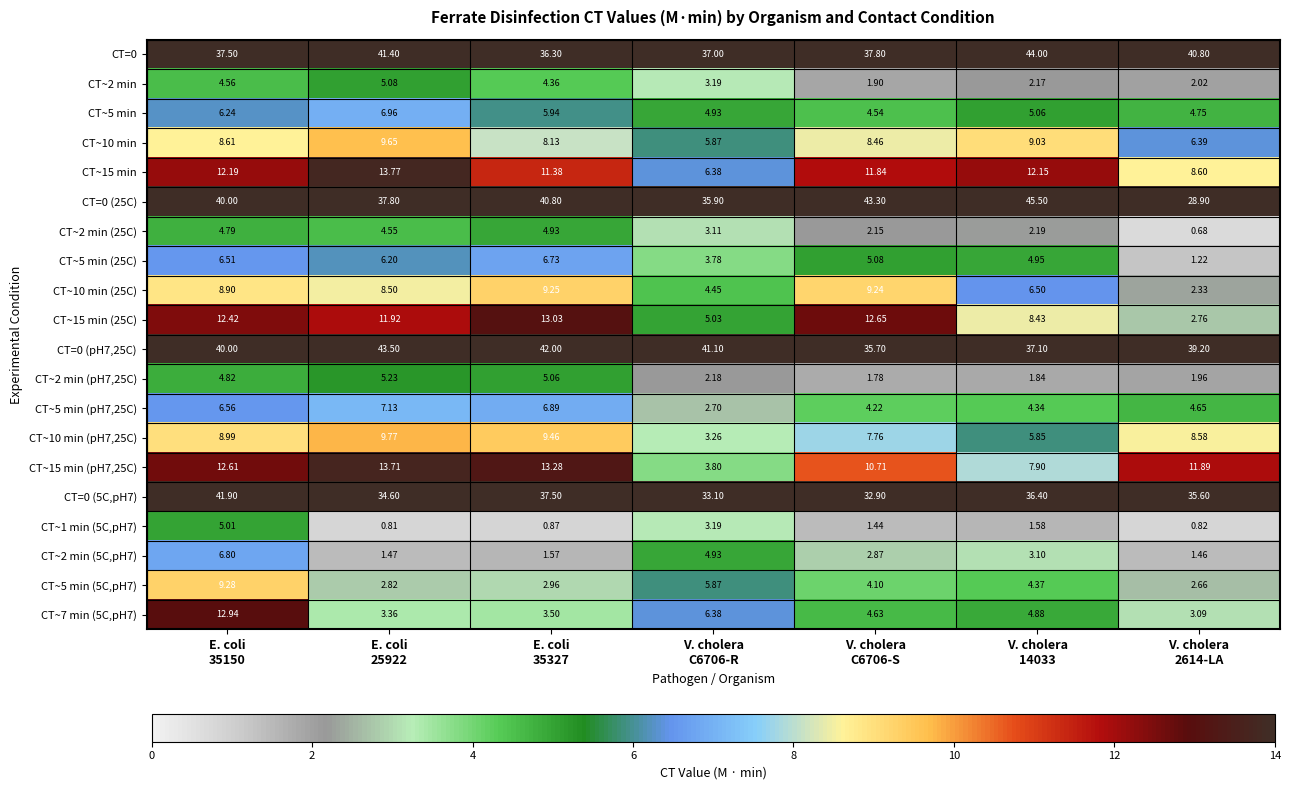

What is the difference between the highest and lowest values at E. coli
35327?

41.1